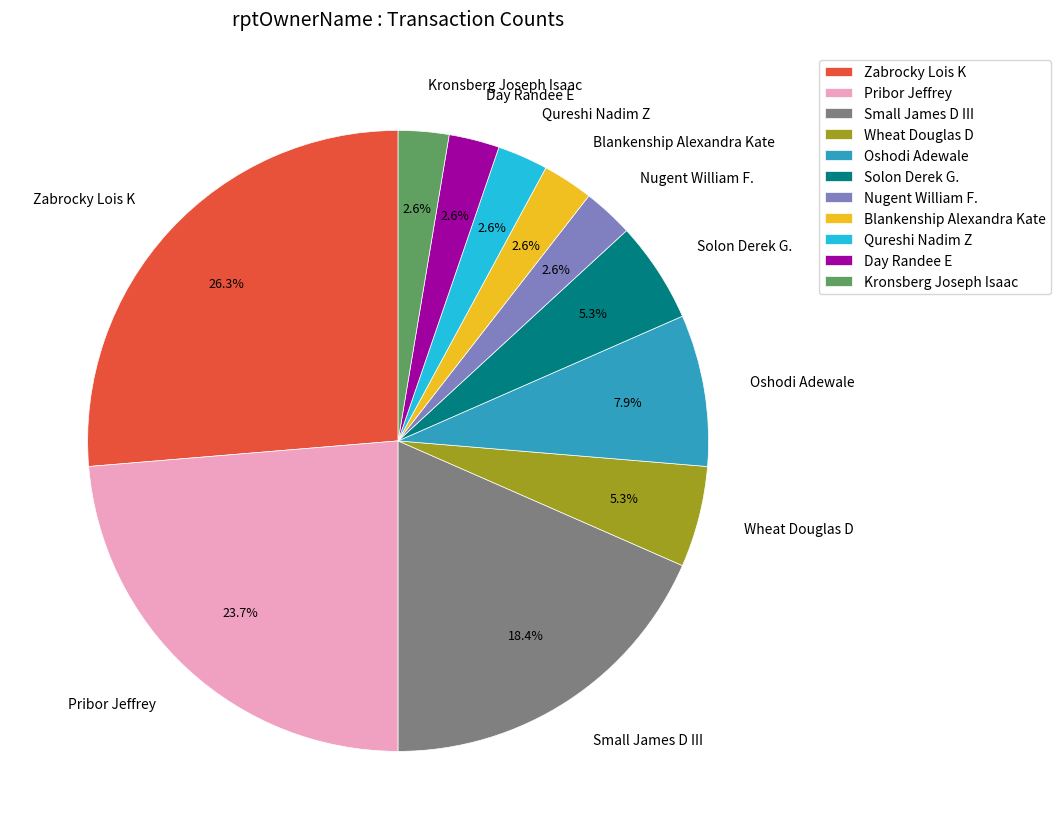

Which slice is the largest?

Zabrocky Lois K